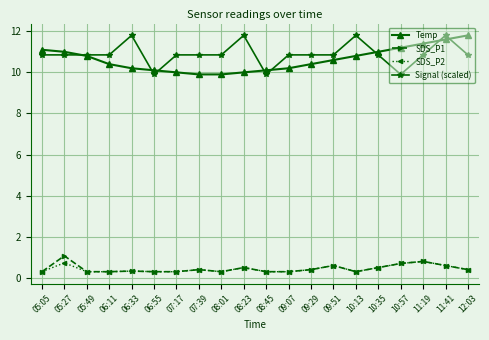

Read the Temp value at 05:27.

11.0